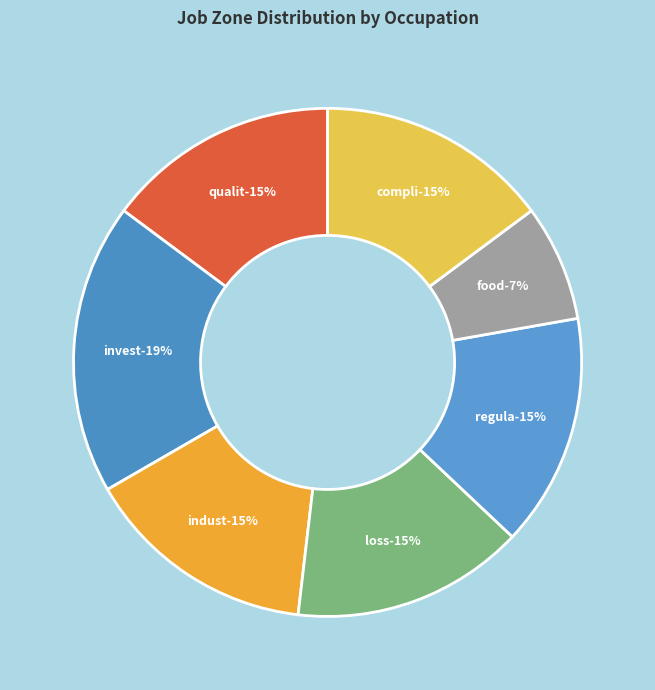

How many slices are in this pie chart?

7